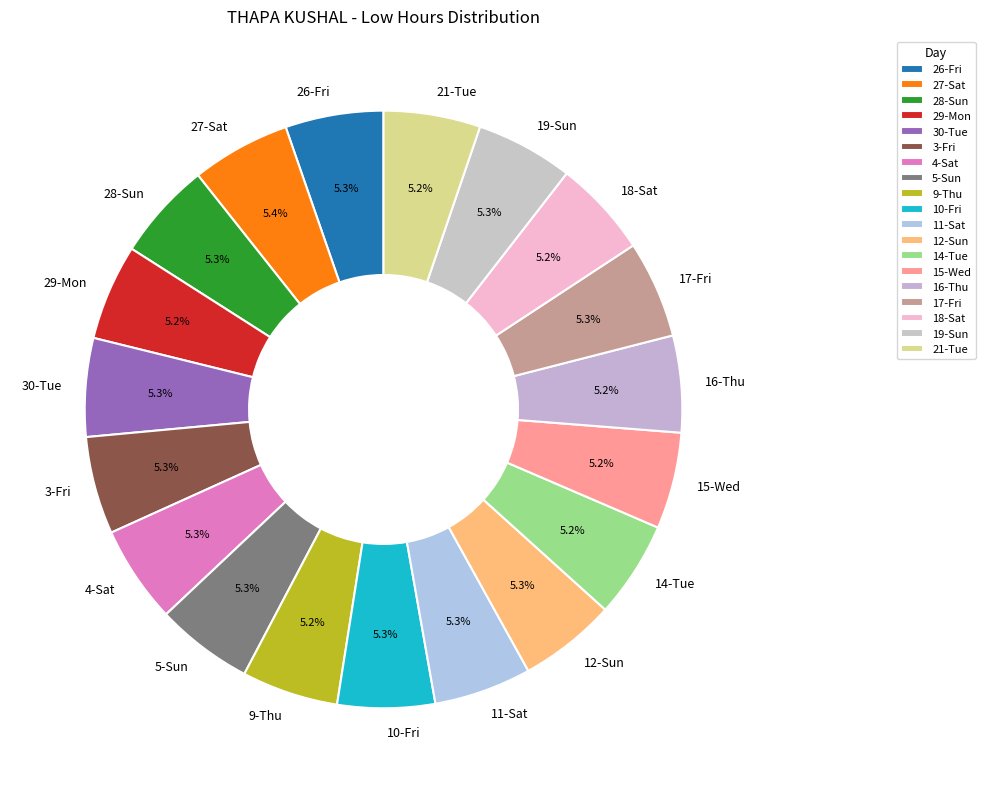

Is there a majority slice in this chart?

No